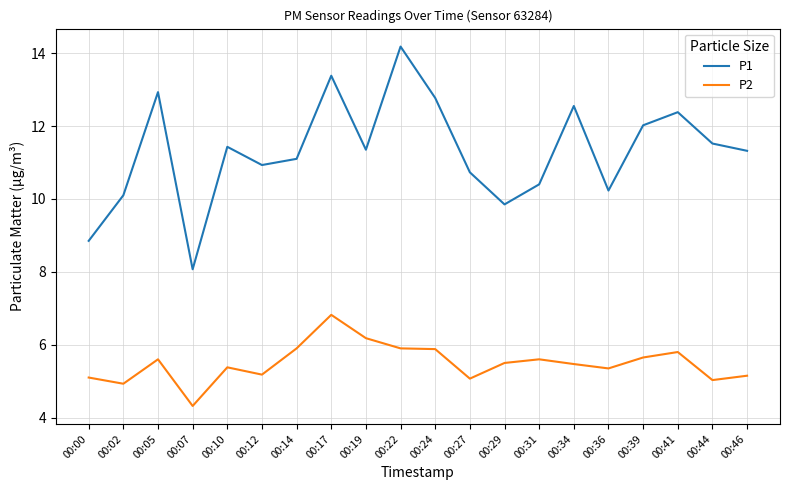

Where does the P1 series first go above 11?

00:05